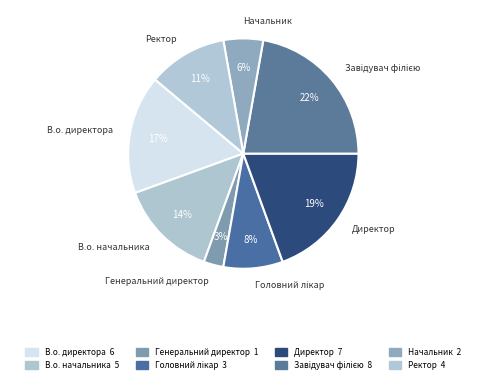

Count the number of slices in the pie.

8